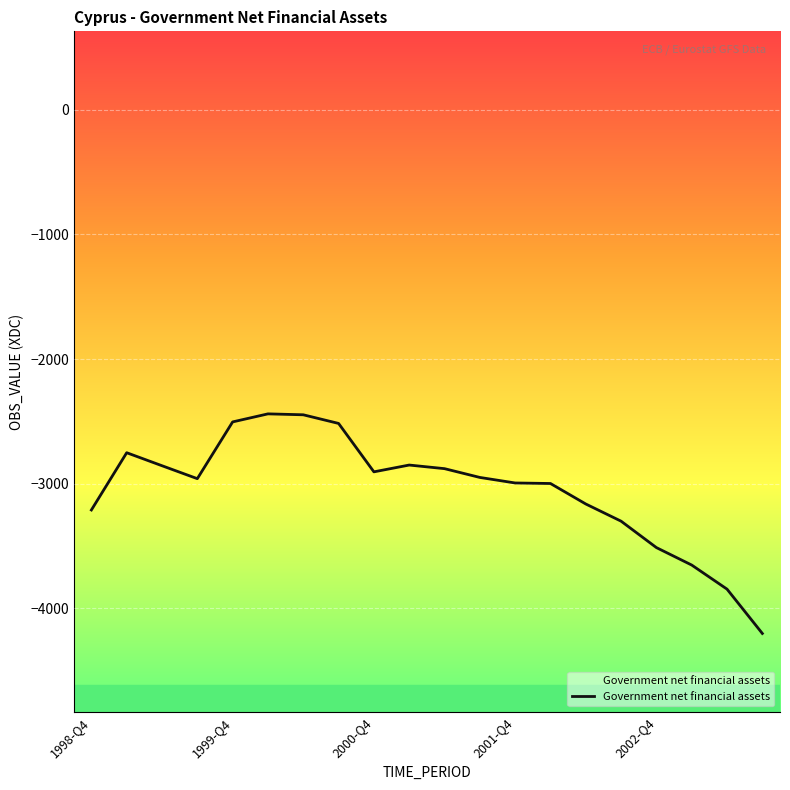

At which category does the chart reach its minimum across all series?

19